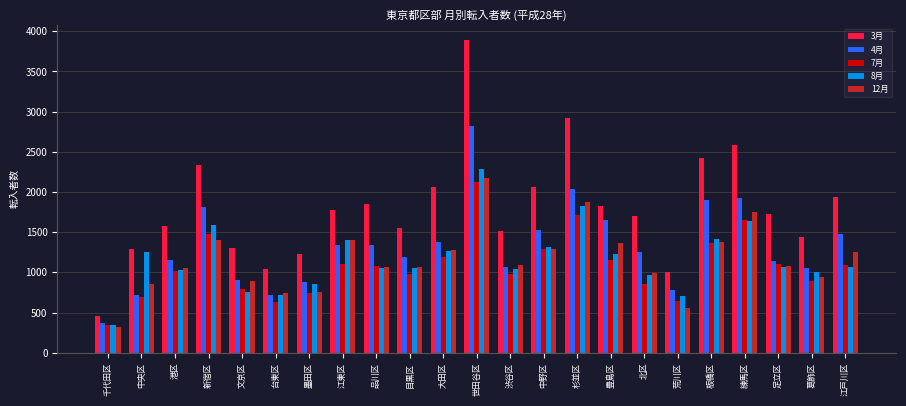

What is the sum of the 3月 values at 江戸川区 and 大田区?

3998